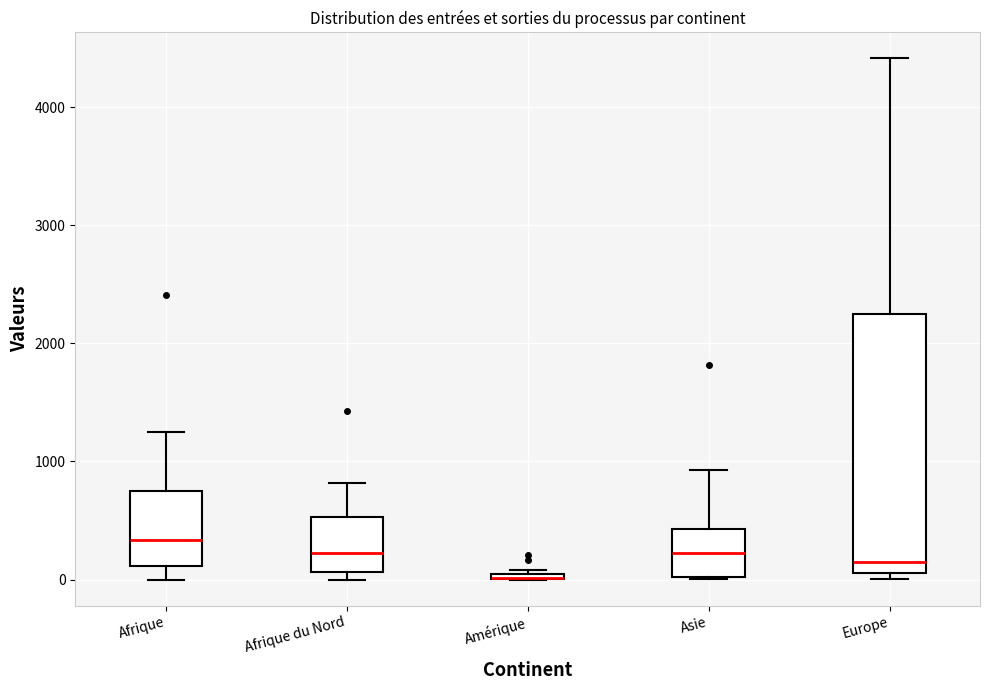

Comparing the boxes themselves (not the whiskers), which one is the tallest?

Europe